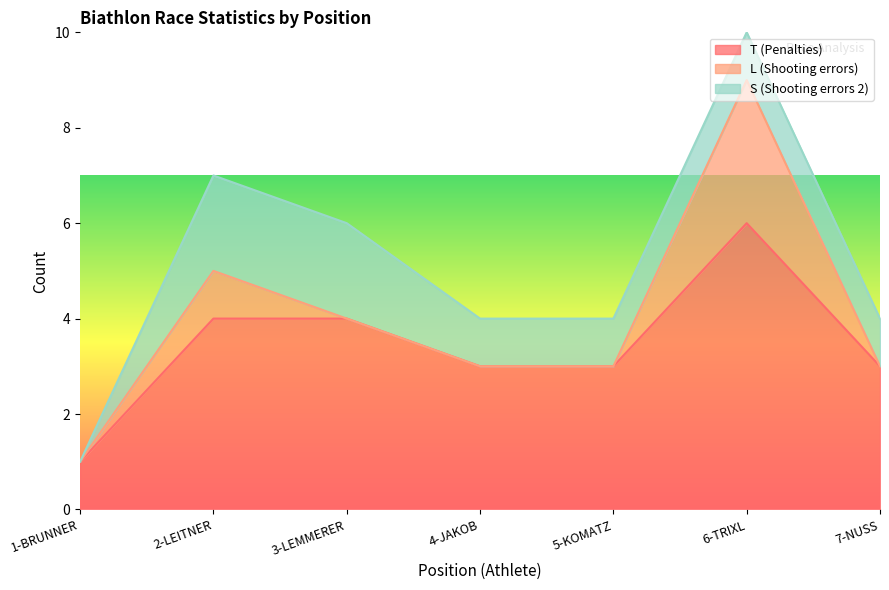

At which category does the chart reach its minimum across all series?

1-BRUNNER